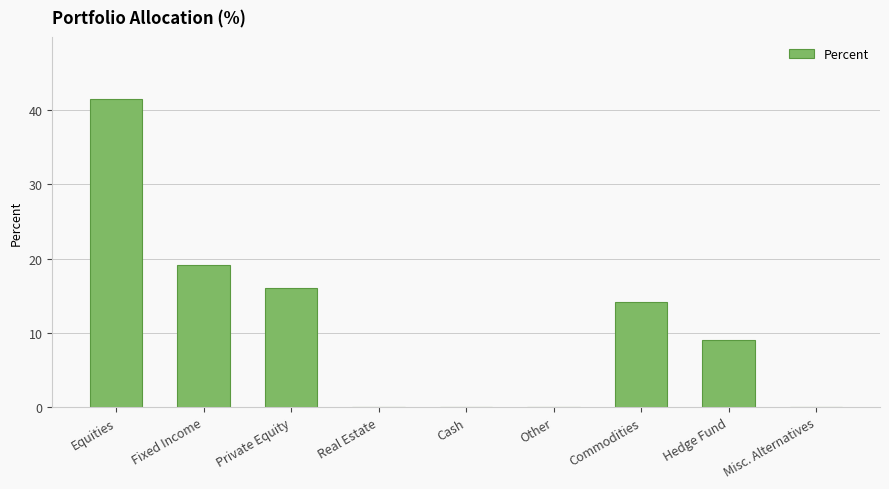

The value at Equities is 41.5. True or false?

True